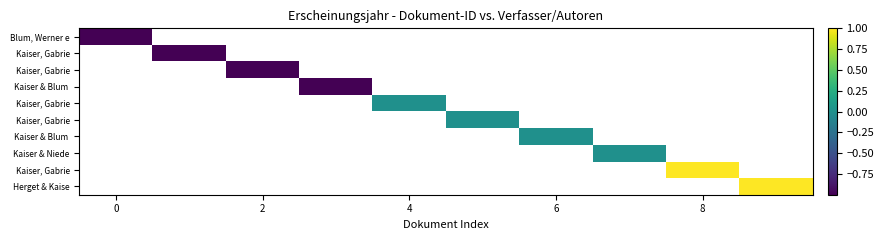

Which category has the highest value across all series?

8